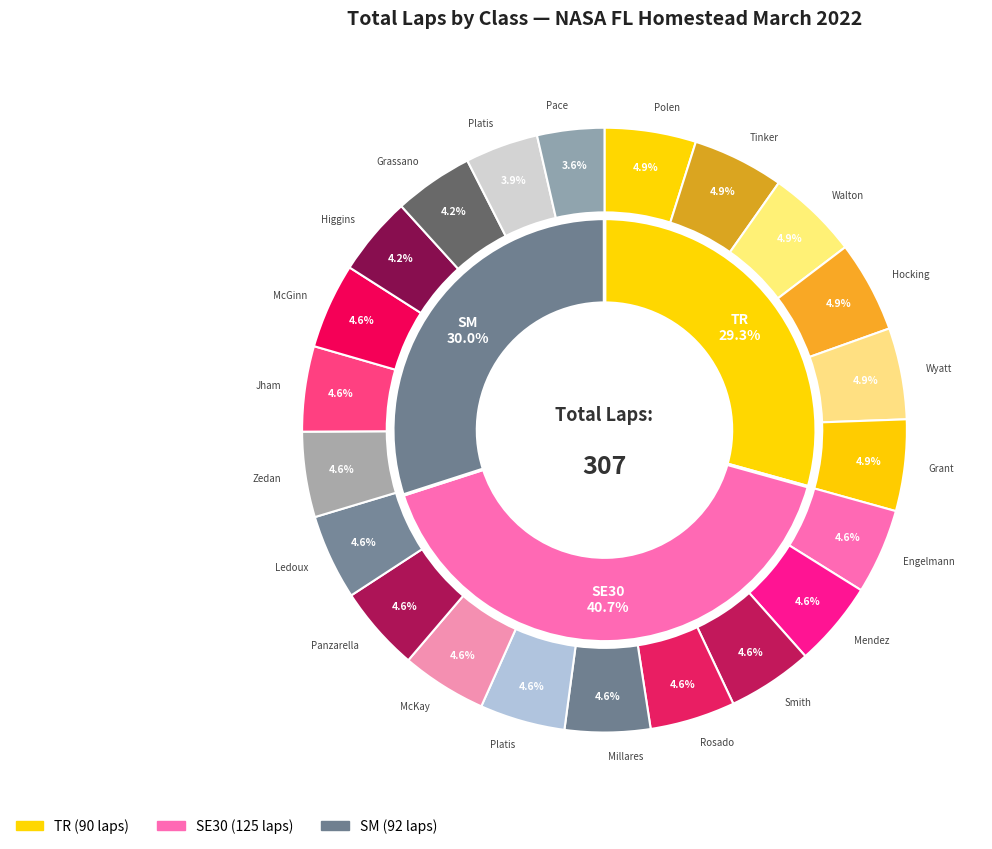

Which has a higher value, TR or TR?

TR